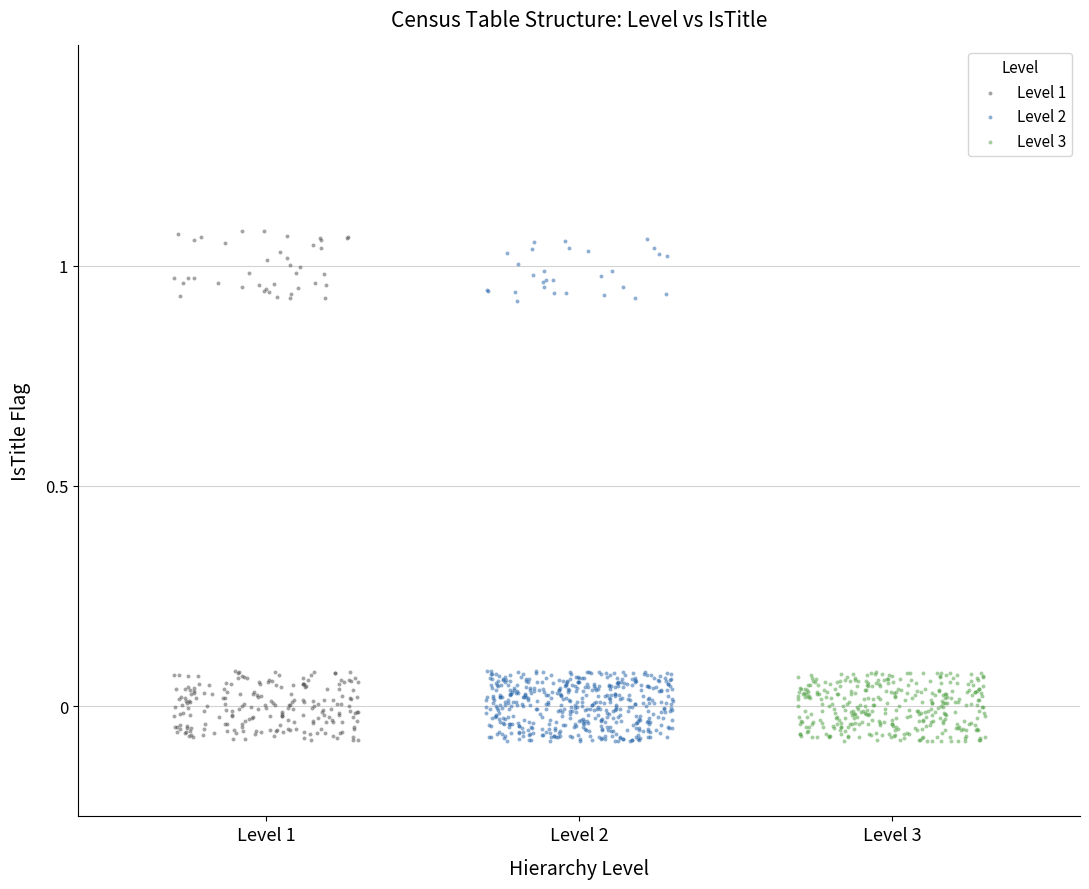

What are all the series names shown in the legend?

Level 1, Level 2, Level 3